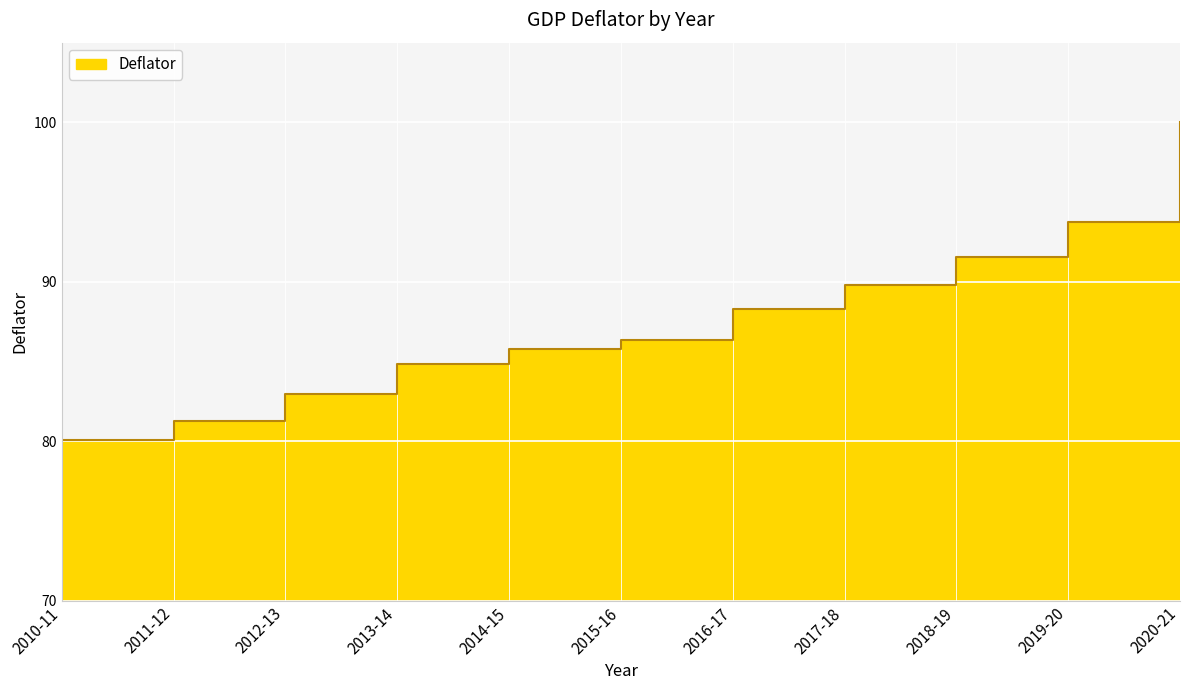

How many lines are shown in the chart?

1